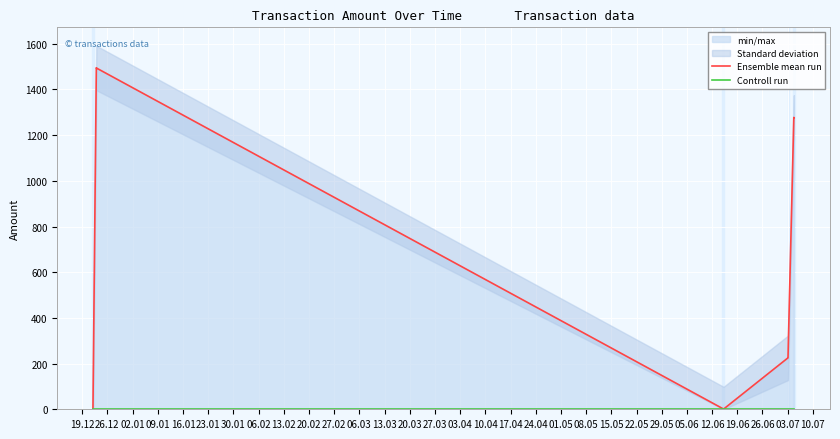

In Ensemble mean run, how many points are lower than both neighbors (excluding endpoints)?

1